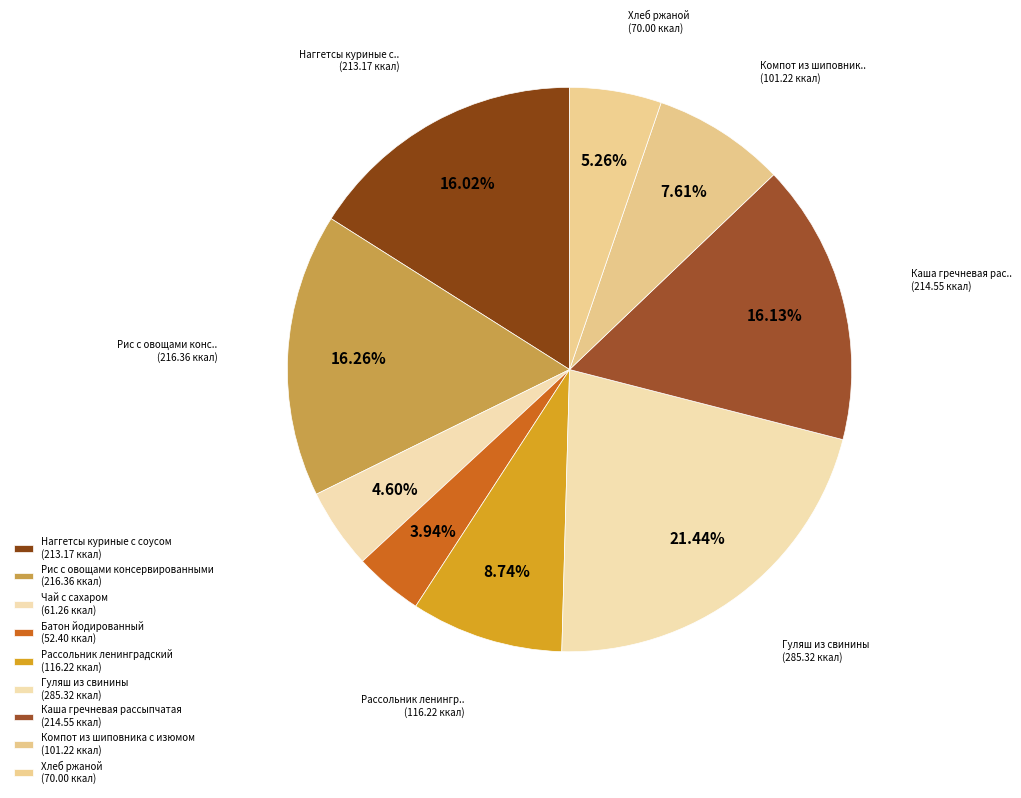

Is Рис с овощами консервированными the majority of the pie?

No